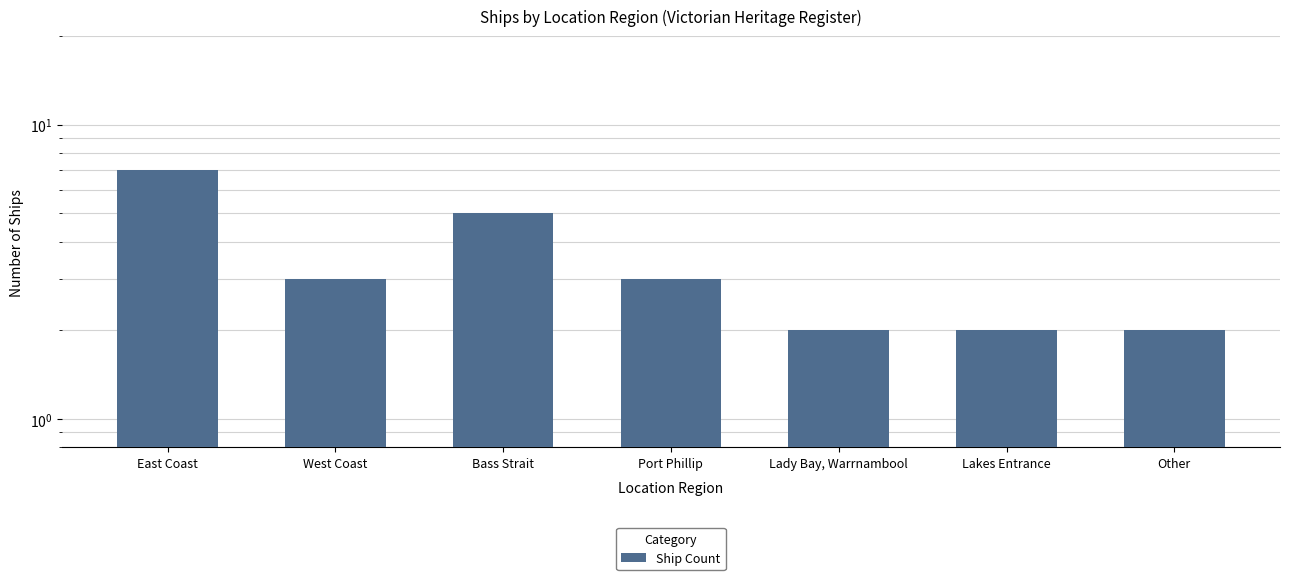

Reading left to right, extract all data points from this chart.

East Coast=7	West Coast=3	Bass Strait=5	Port Phillip=3	Lady Bay, Warrnambool=2	Lakes Entrance=2	Other=2